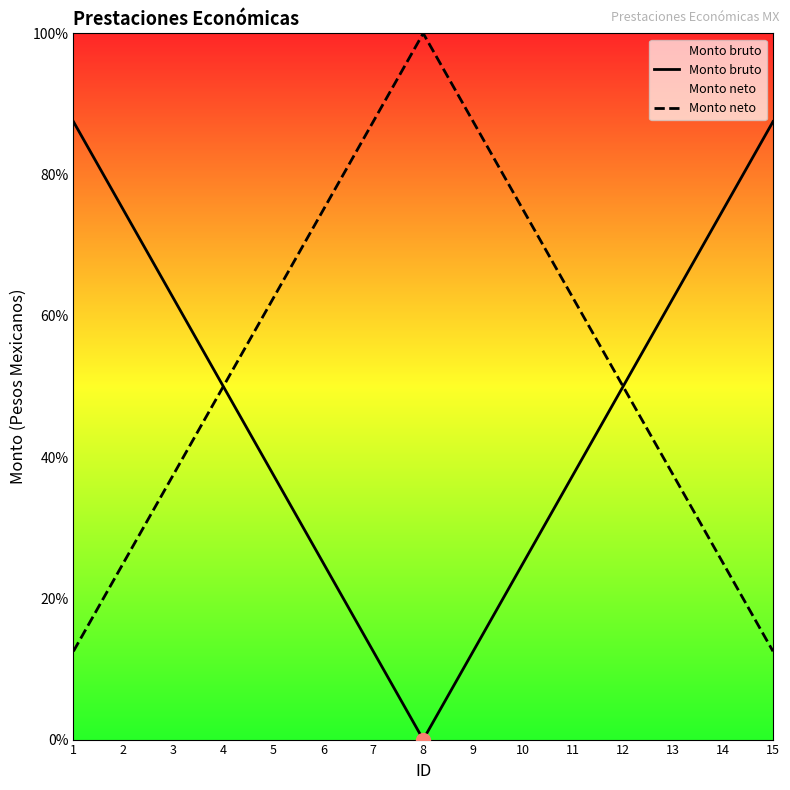

How many distinct data groups are displayed?

2